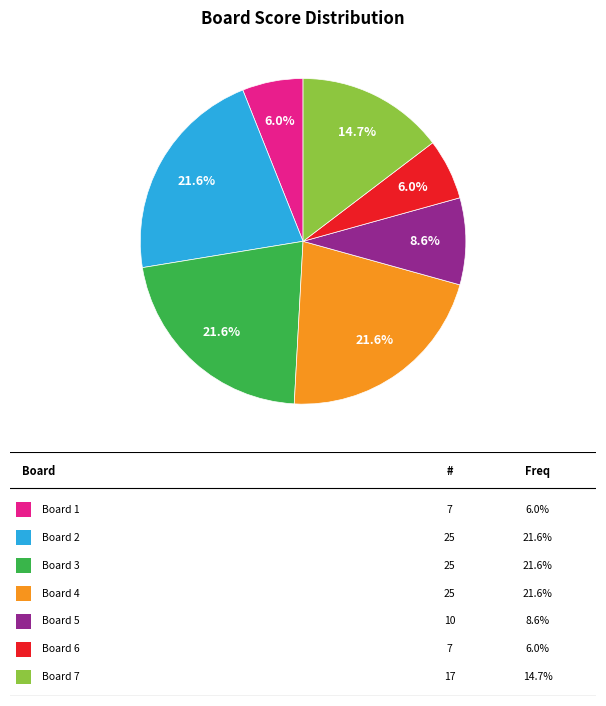

Is there a majority slice in this chart?

No